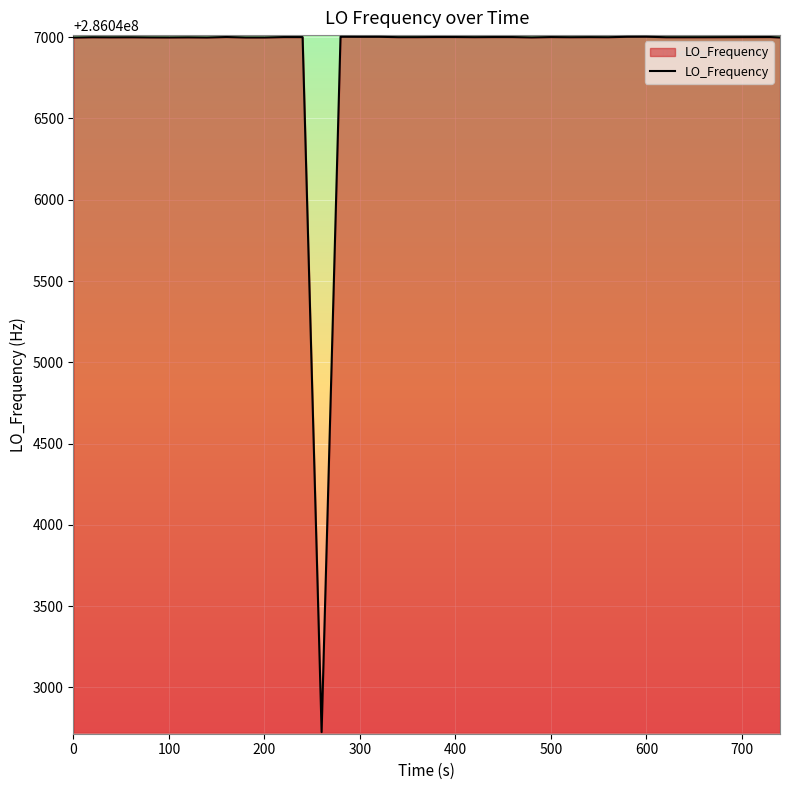

What is the difference between the maximum and minimum values?

4277.6